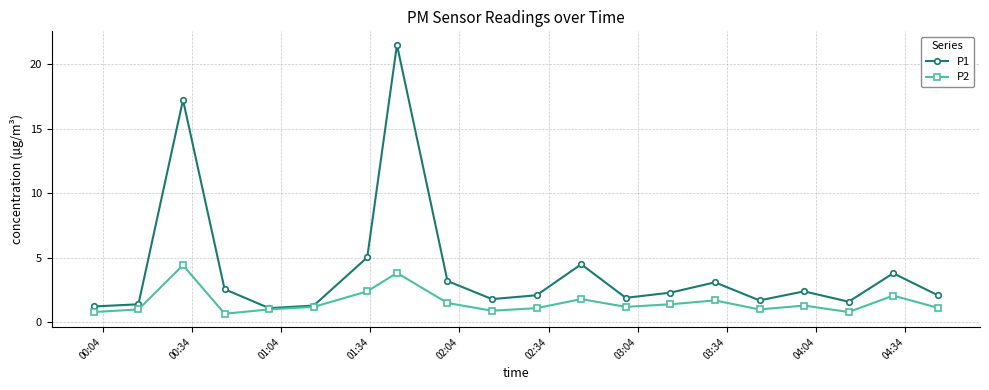

List the series in order of their peak value, lowest first.

P2, P1